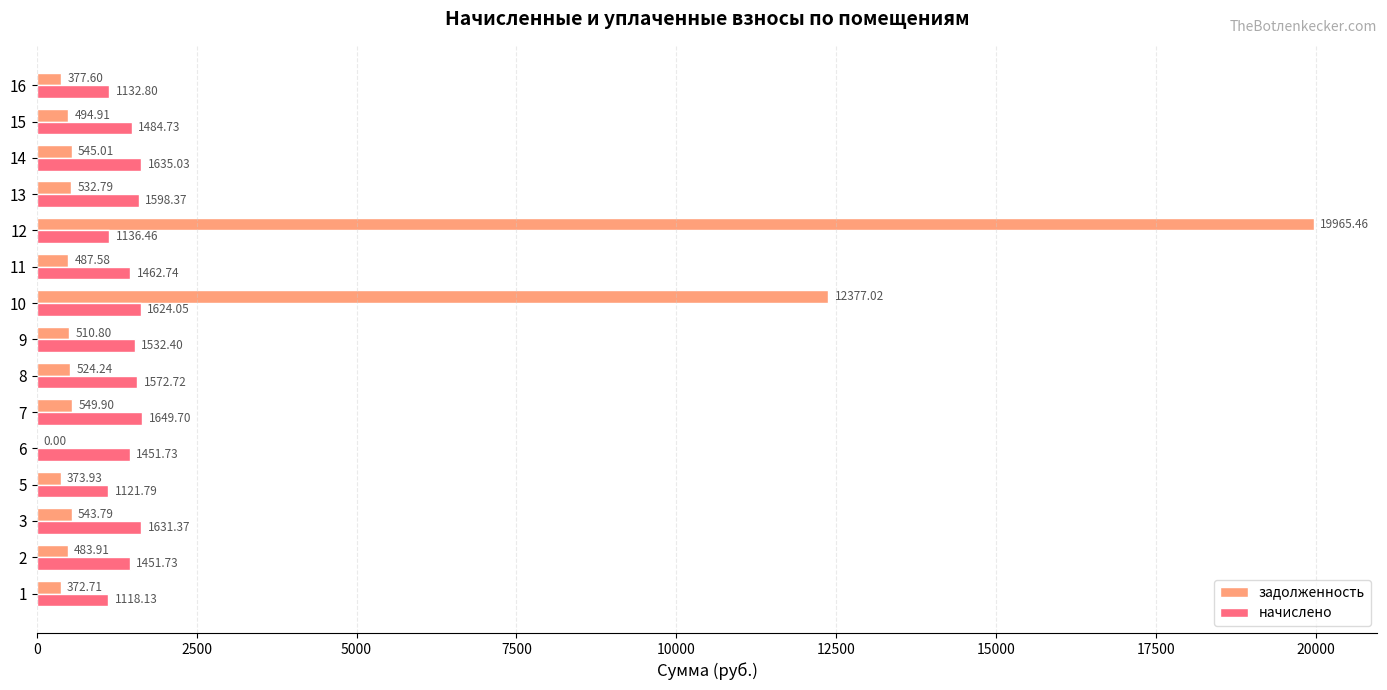

True or false: задолженность has a value of 746.9 at 12.

False